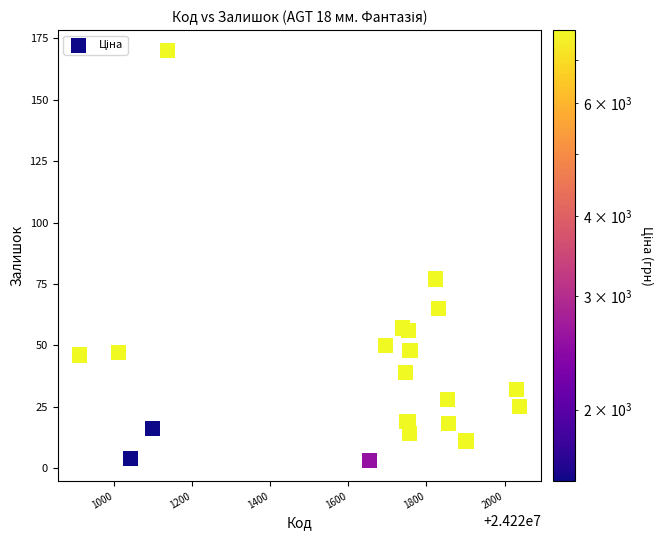

What Y value in the scatter plot is closest to 86?

77